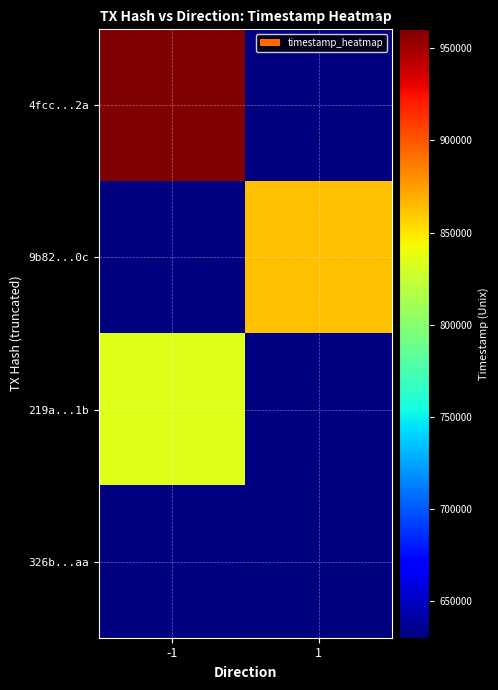

Is the value of 9b82...0c at 1 greater than the value of 326b...aa at 1?

Yes